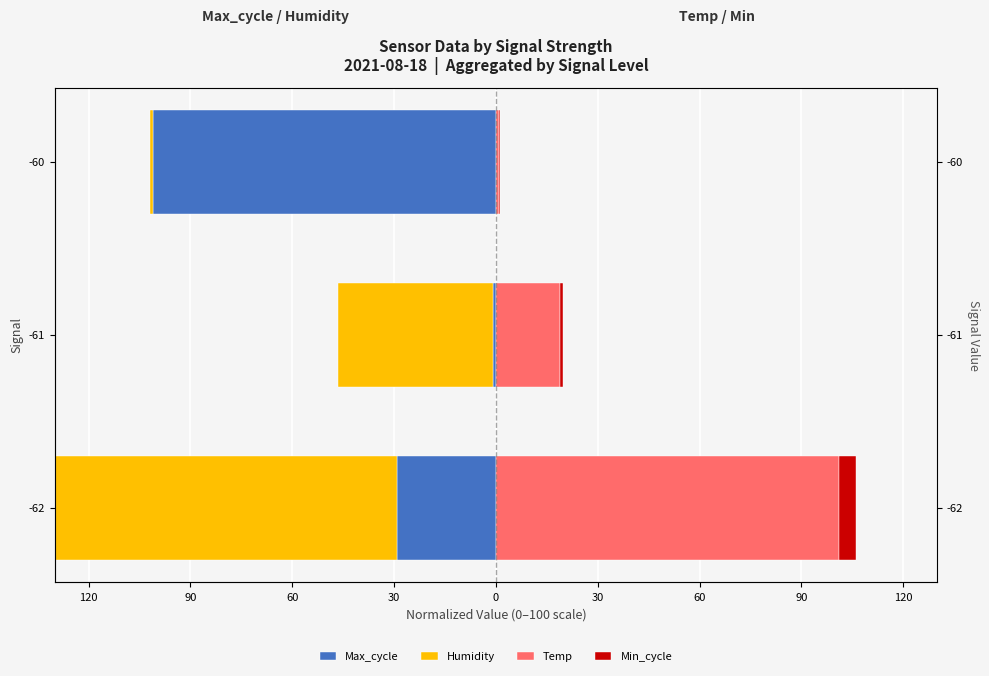

Count the Humidity values in the range -101 to -1.

3